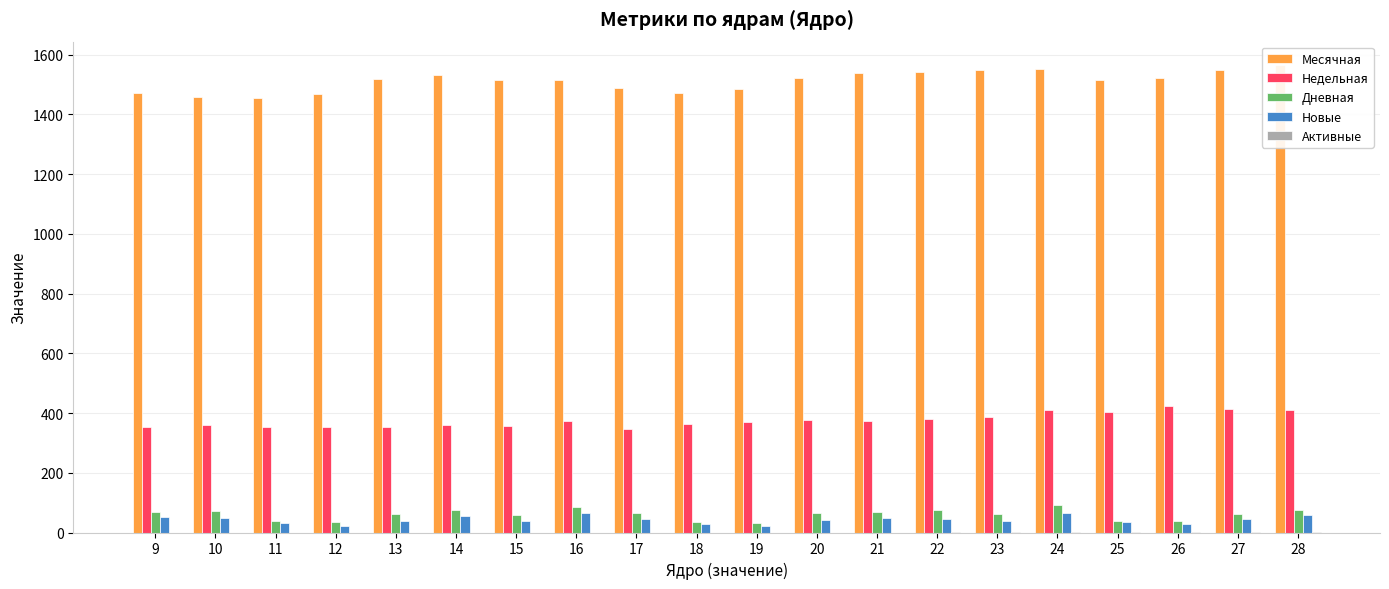

Which series has the largest range (max minus min)?

Месячная